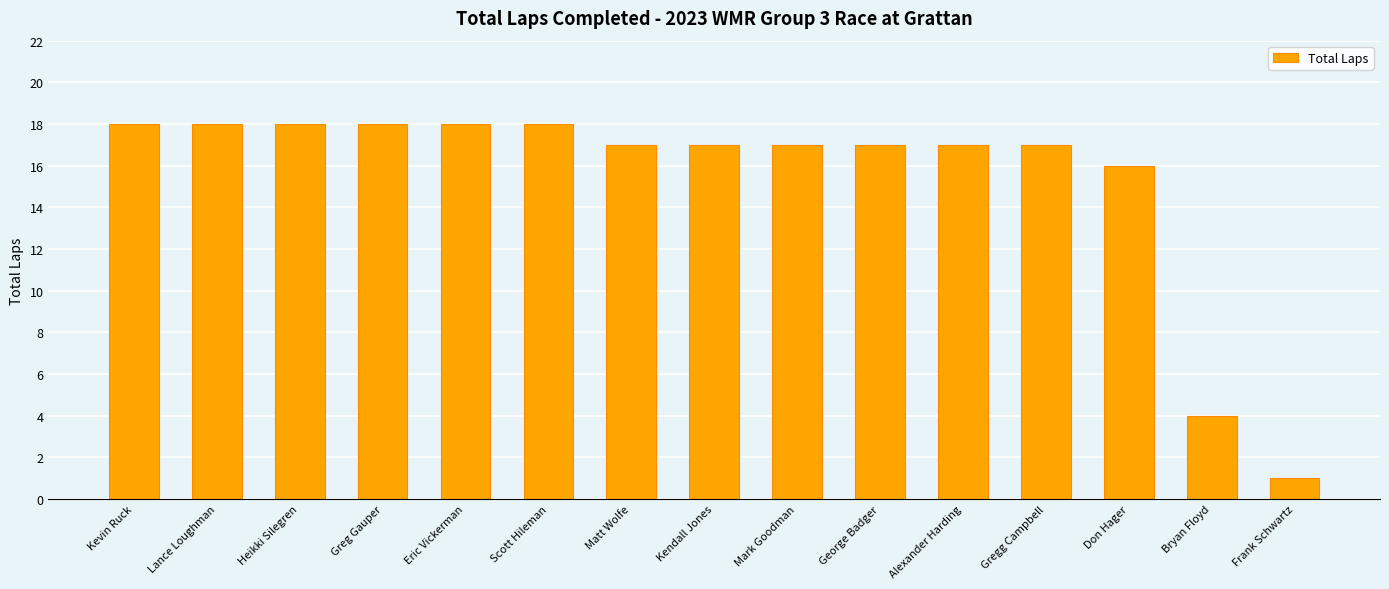

What is the greatest value displayed?

18